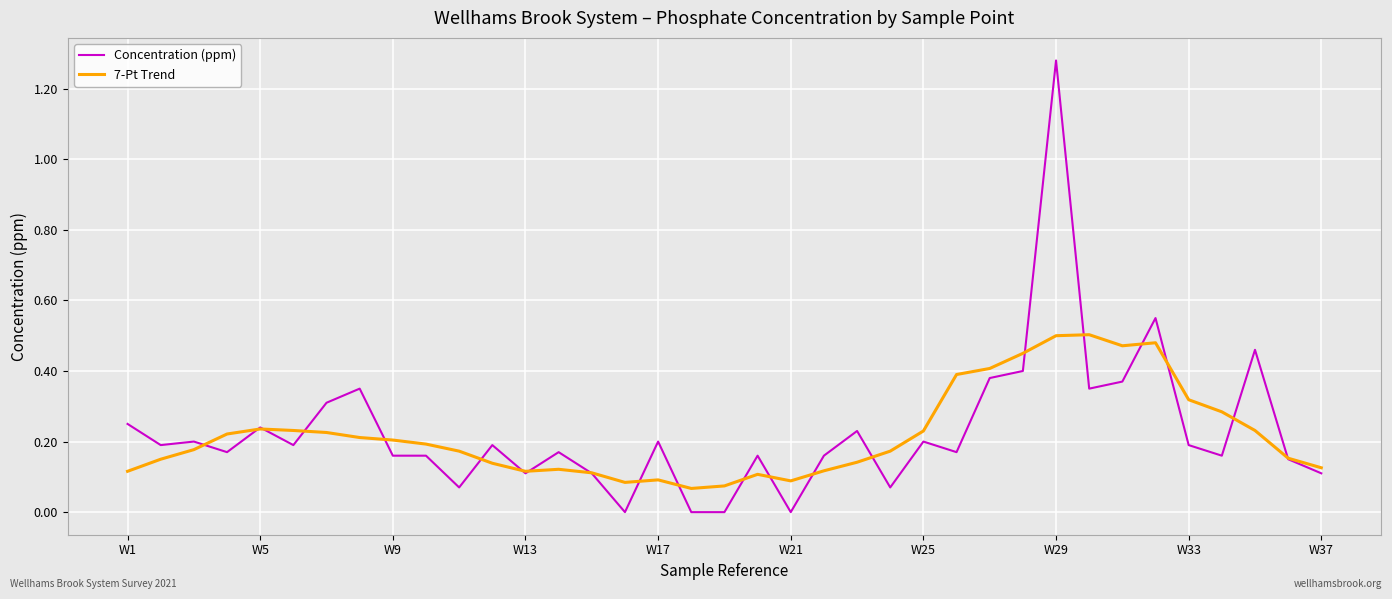

List the series in order of their peak value, lowest first.

7-Pt Trend, Concentration (ppm)